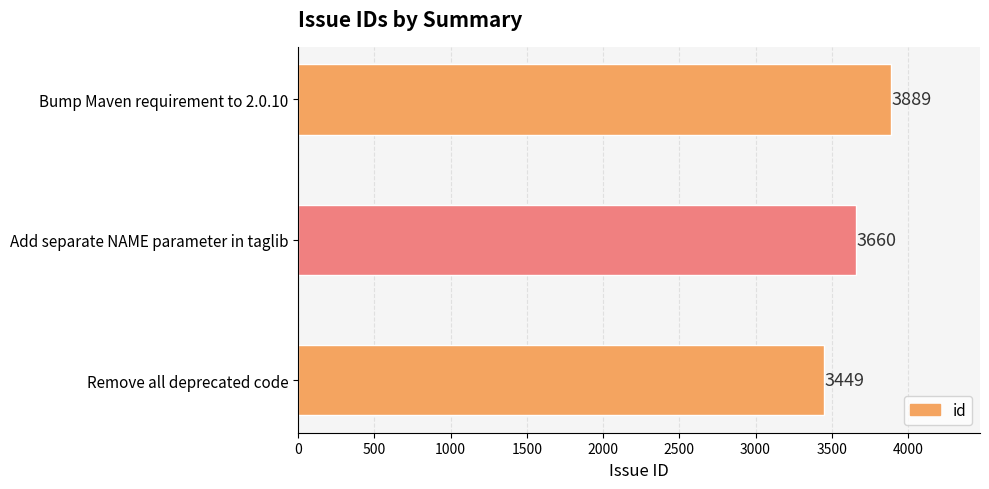

What is the difference between the maximum and minimum values?

440